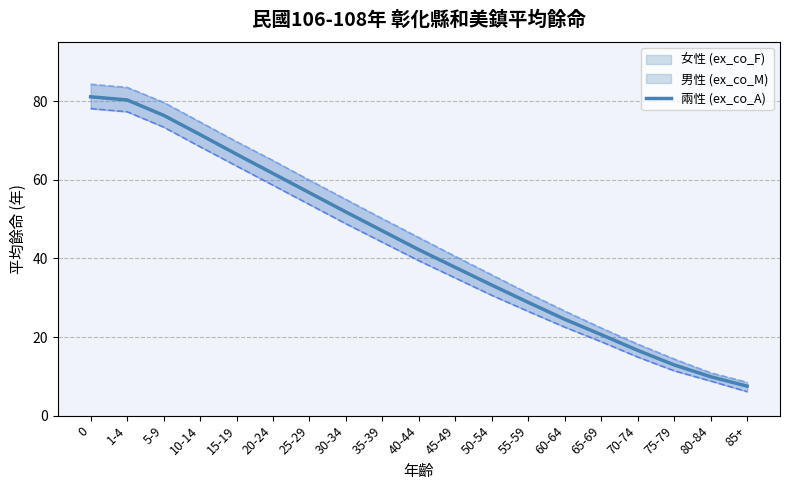

How many lines are shown in the chart?

1